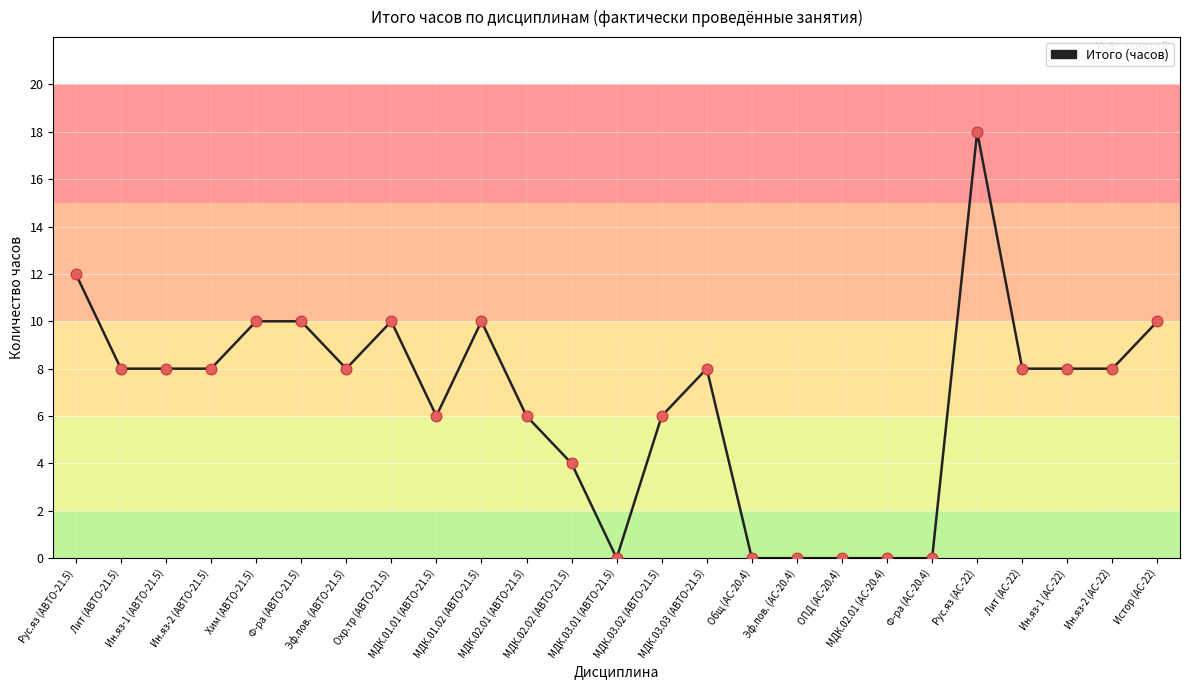

Approximately how many times larger is the value at Ин.яз-1 (АВТО-21.5) compared to Эф.пов. (АВТО-21.5)?

1.0